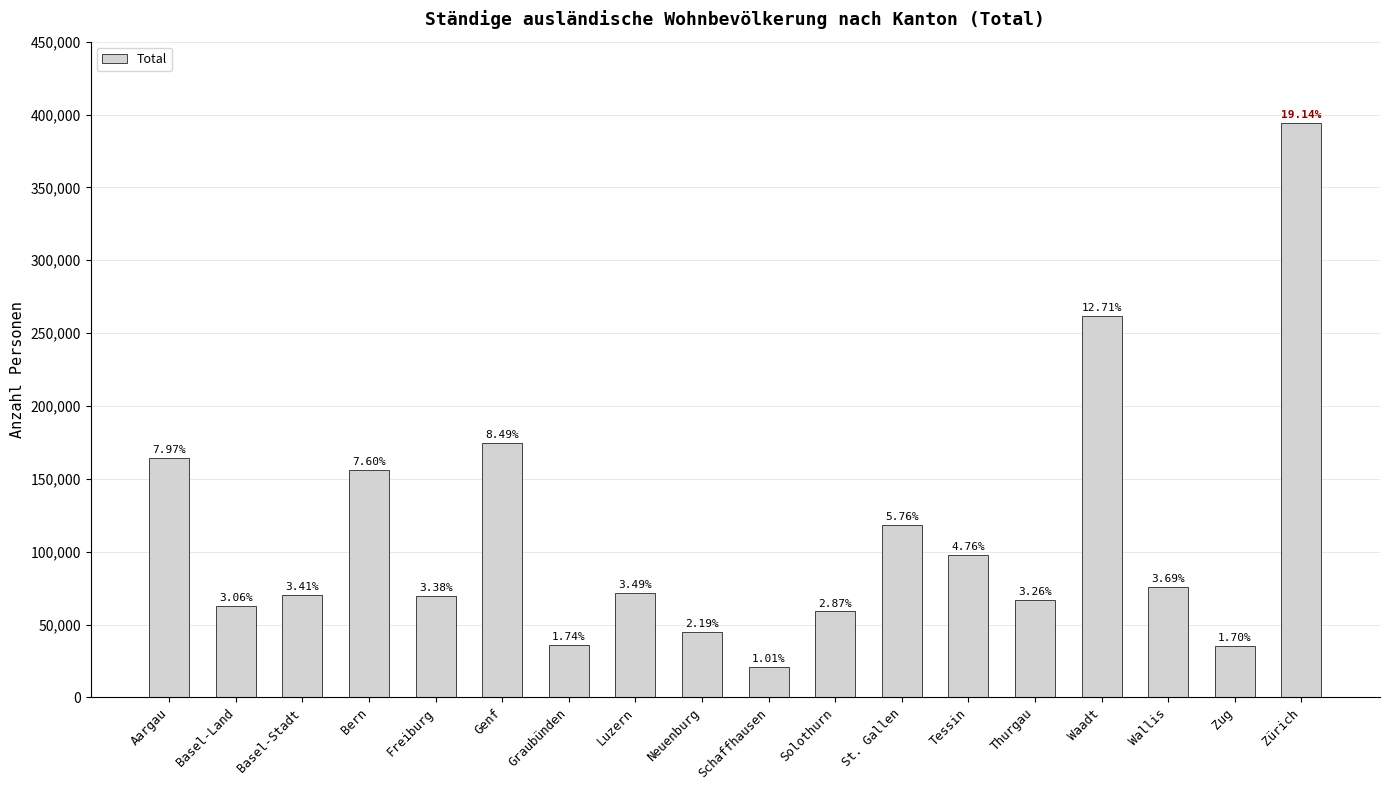

How many bars are there in total?

18